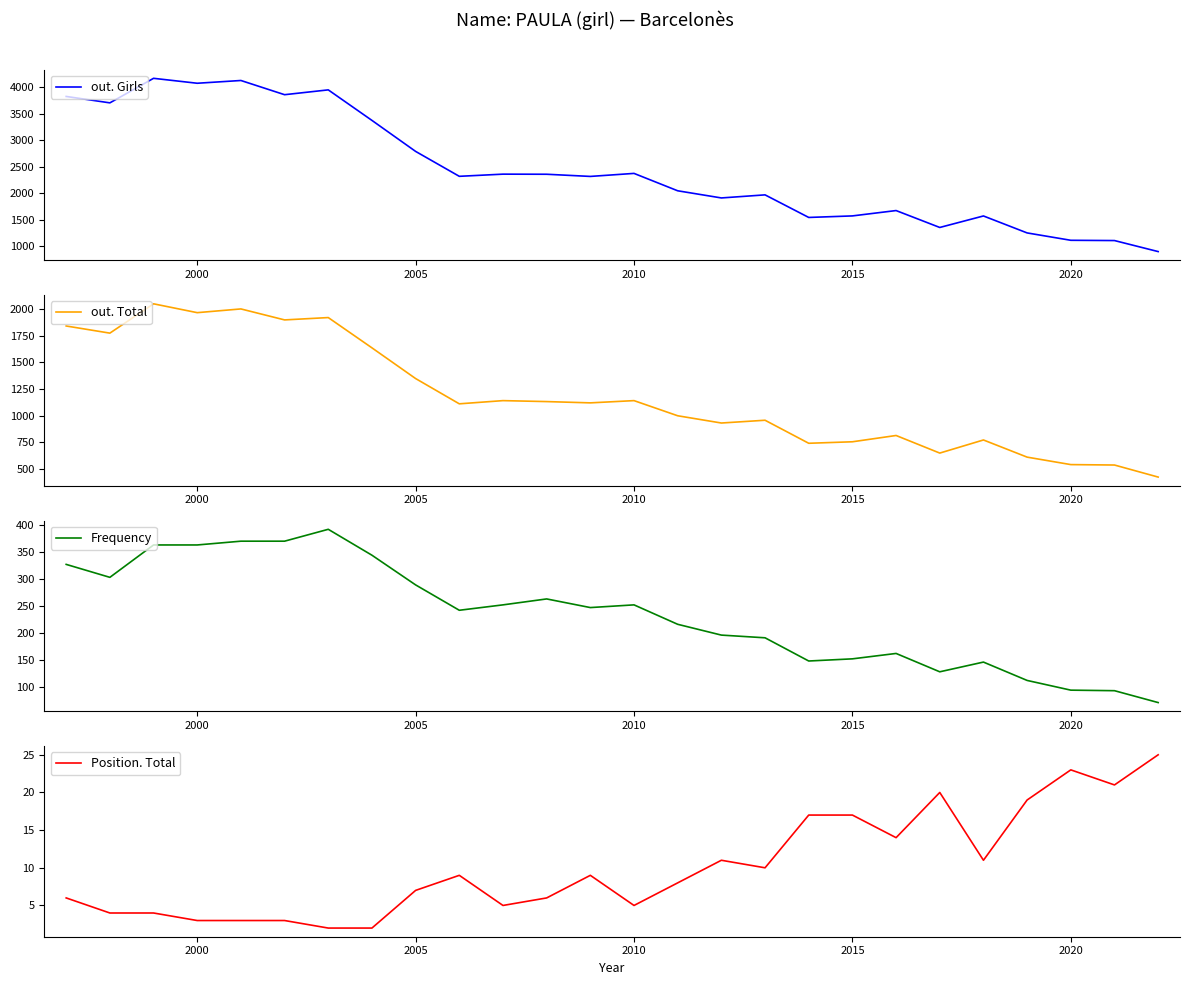

Is it true that out. Girls equals 1111 at 2020?

True